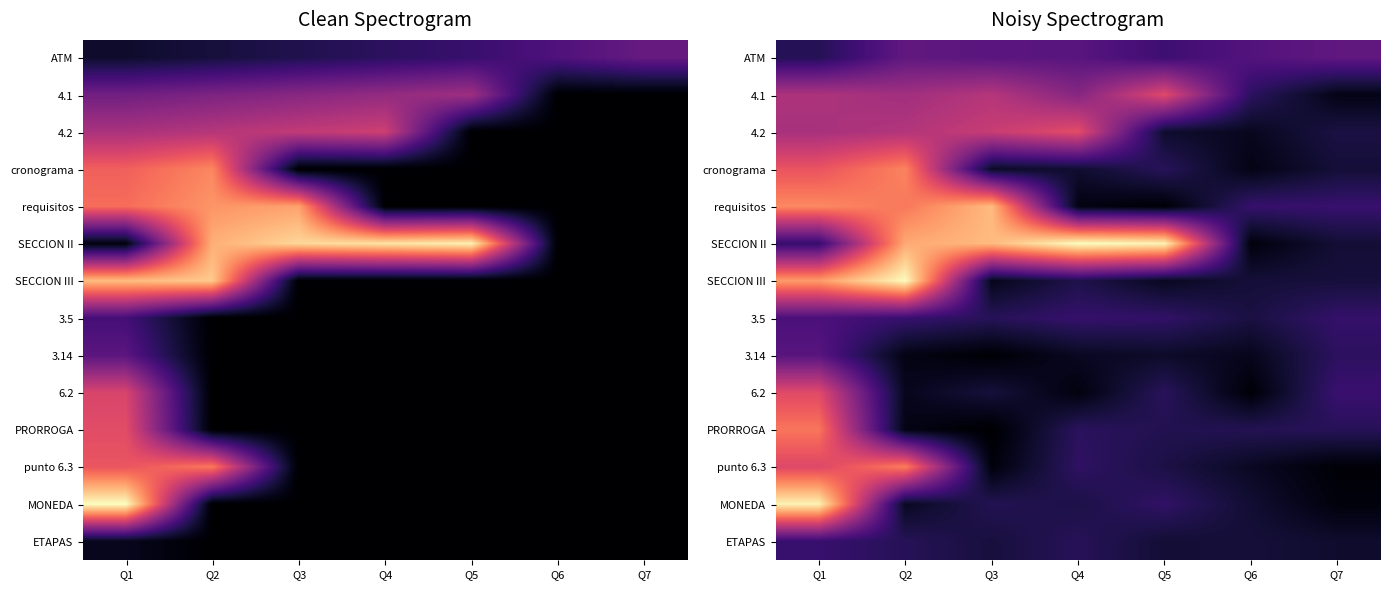

Rank the series at Q7 from highest to lowest value.

ATM, 6.2, requisitos, 3.5, 3.14, PRORROGA, 4.2, SECCION III, cronograma, SECCION II, ETAPAS, 4.1, MONEDA, punto 6.3